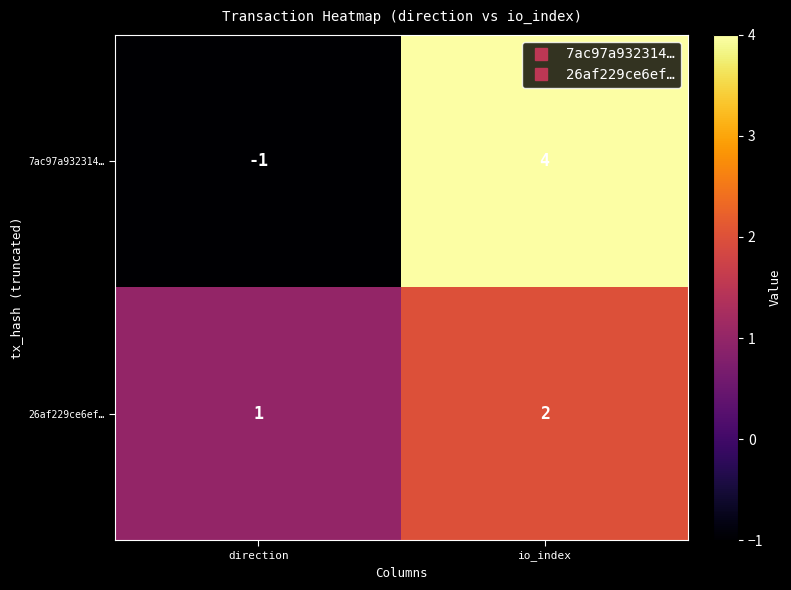

Which series has the largest range (max minus min)?

7ac97a932314…